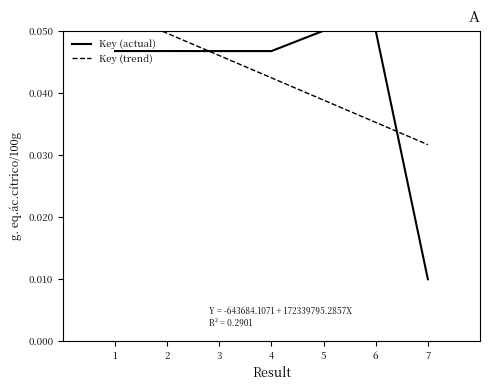

Reading right to left, extract all data points from this chart.

Key (actual): 7=0.0	6=0.0	5=0.1	4=0.0	3=0.0	2=0.0	1=0.0
Key (trend): 7=0.0	6=0.0	5=0.0	4=0.0	3=0.0	2=0.0	1=0.1